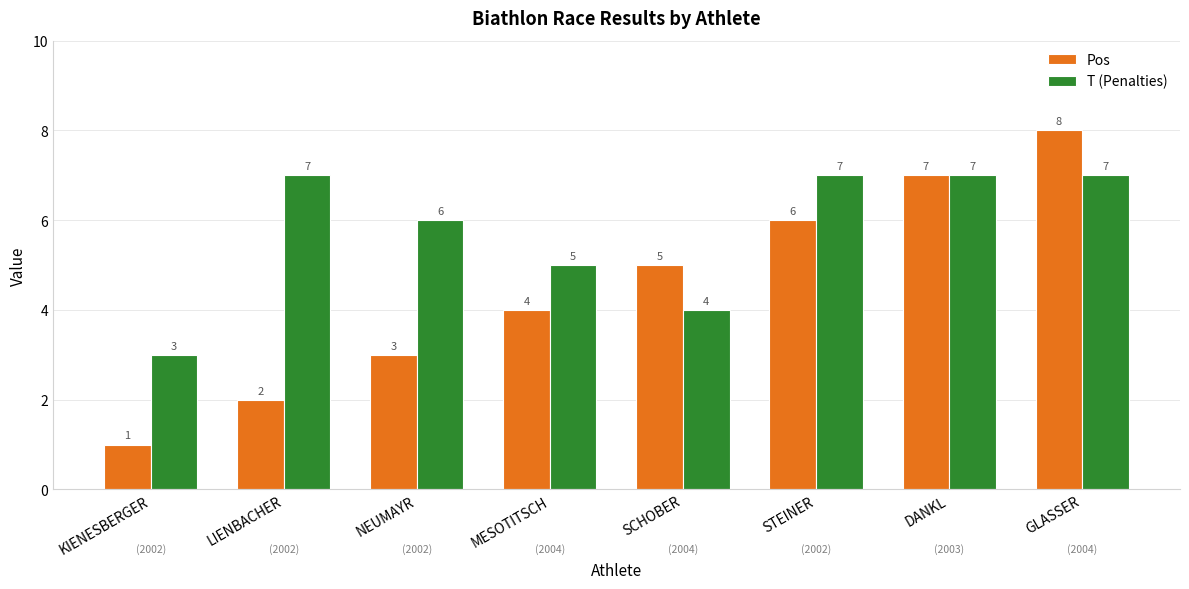

What is the label of the 6th bar from the right?

NEUMAYR